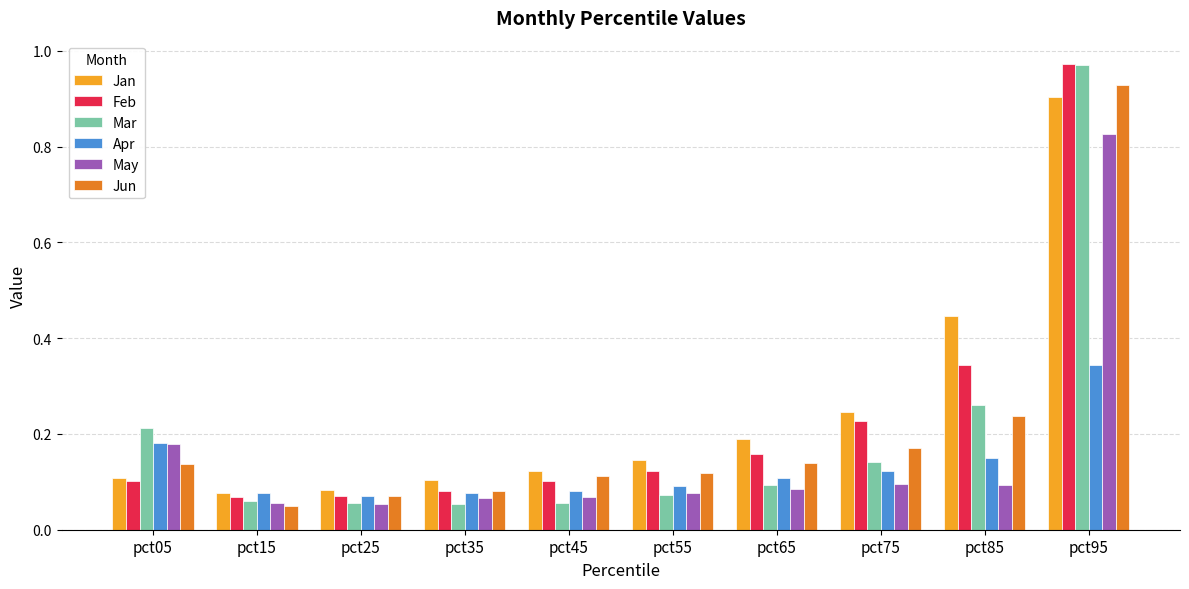

Which category has the highest value across all series?

pct95